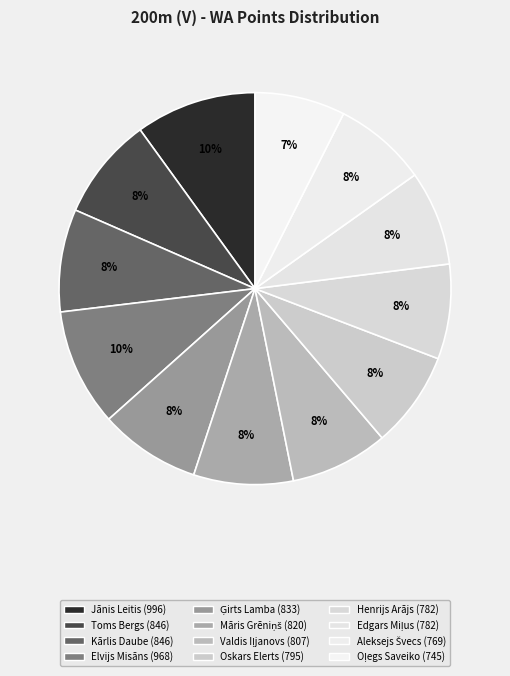

To the nearest percent, what is the difference between the largest and smallest slice percentages?

3%